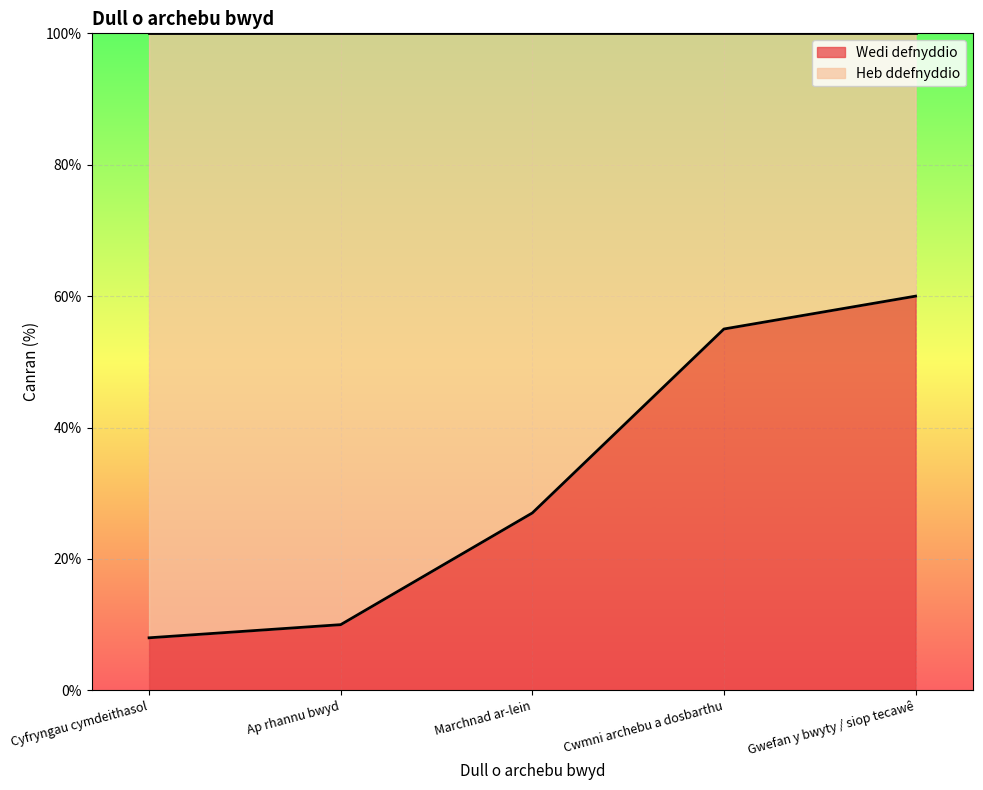

The chart shows a value of 60 at Gwefan y bwyty / siop tecawê. True or false?

True